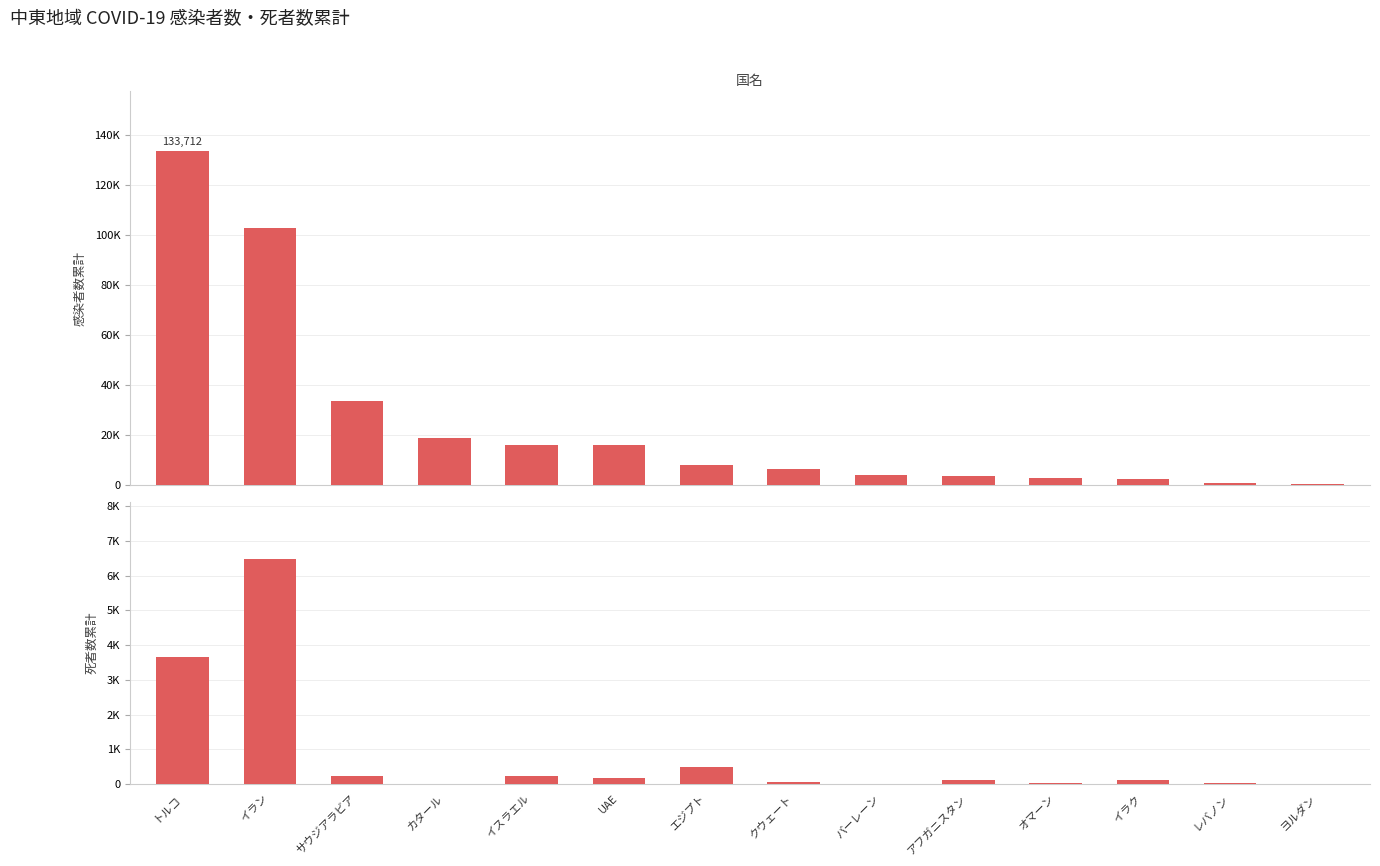

How many data points in 感染者数累計 are less than 7981?

7